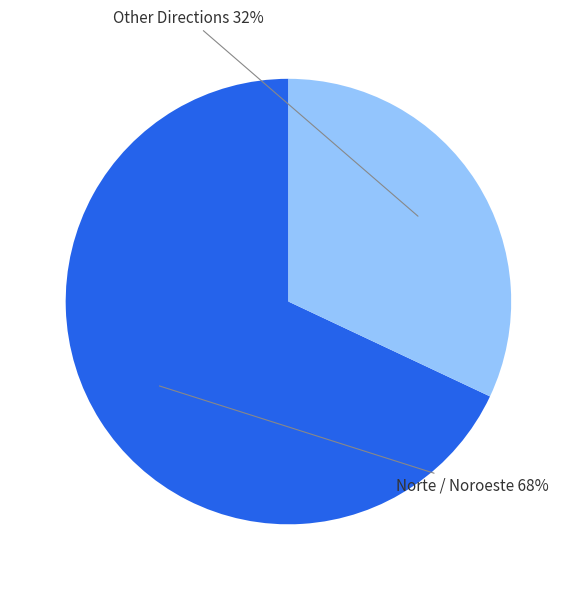

What is the majority slice?

Norte / Noroeste